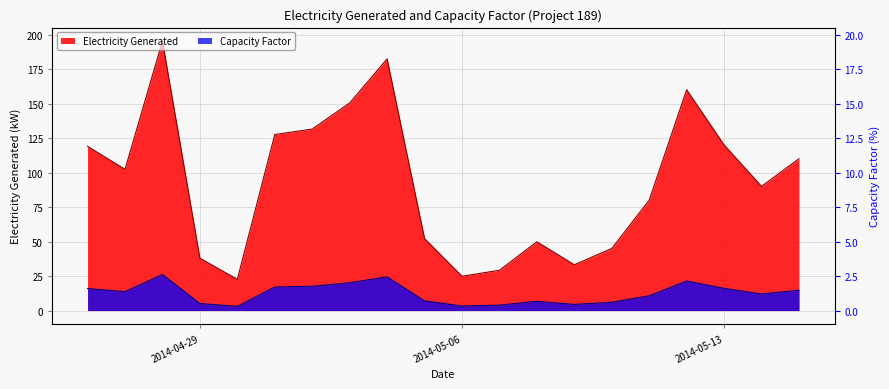

True or false: Capacity Factor and Electricity Generated cross at least once.

False